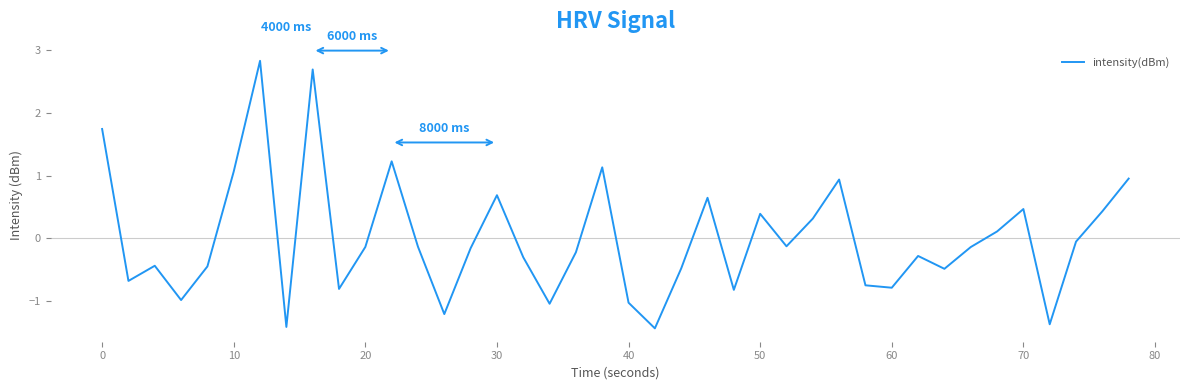

What is the difference between the maximum and minimum values?

4.3